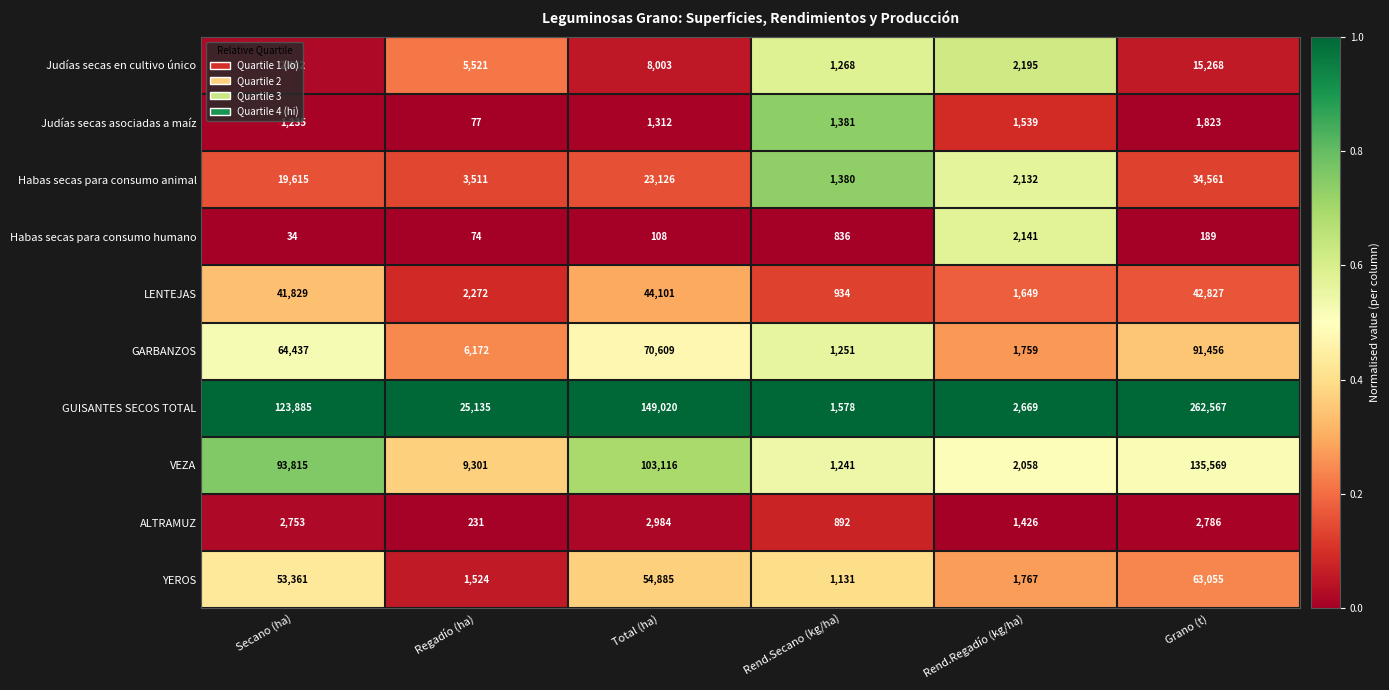

At Rend.Secano (kg/ha), list the series in order from largest to smallest.

GUISANTES SECOS TOTAL, Judías secas asociadas a maíz, Habas secas para consumo animal, Judías secas en cultivo único, GARBANZOS, VEZA, YEROS, LENTEJAS, ALTRAMUZ, Habas secas para consumo humano